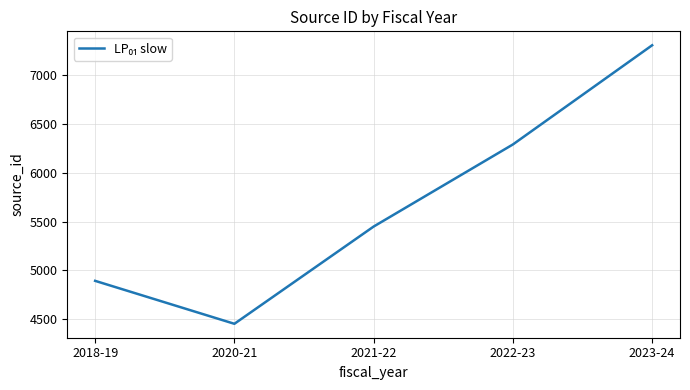

How many series are shown in this chart?

1